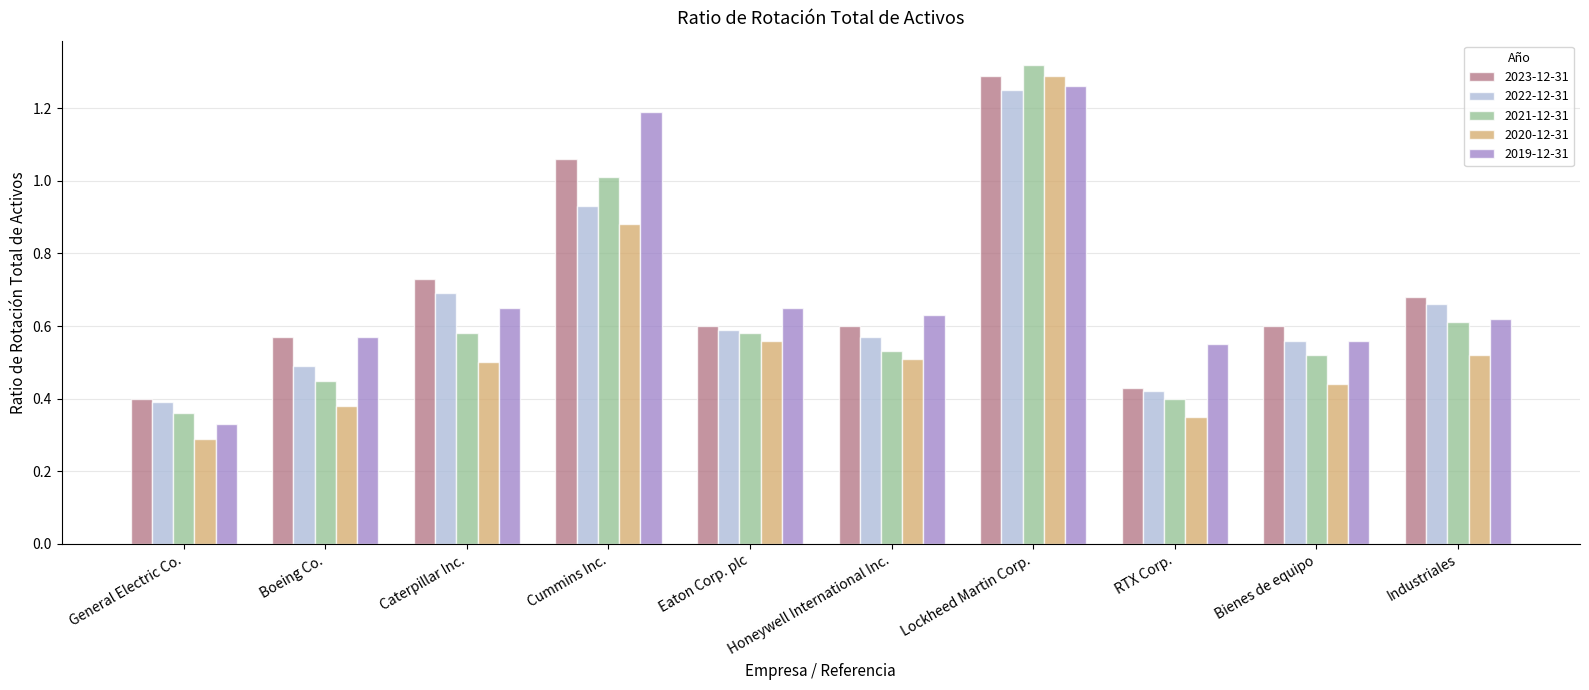

Which category has the lowest value across all series?

General Electric Co.